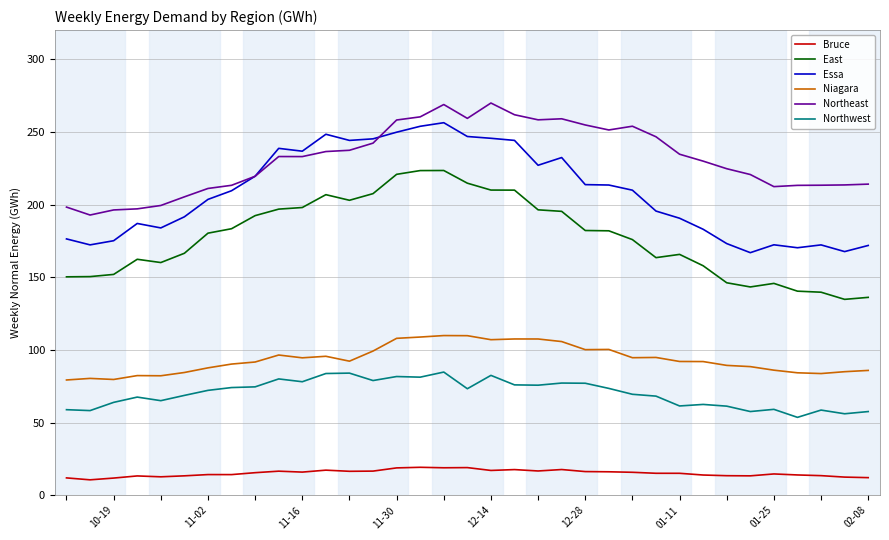

What is the sum of all Northeast values?

8092.5